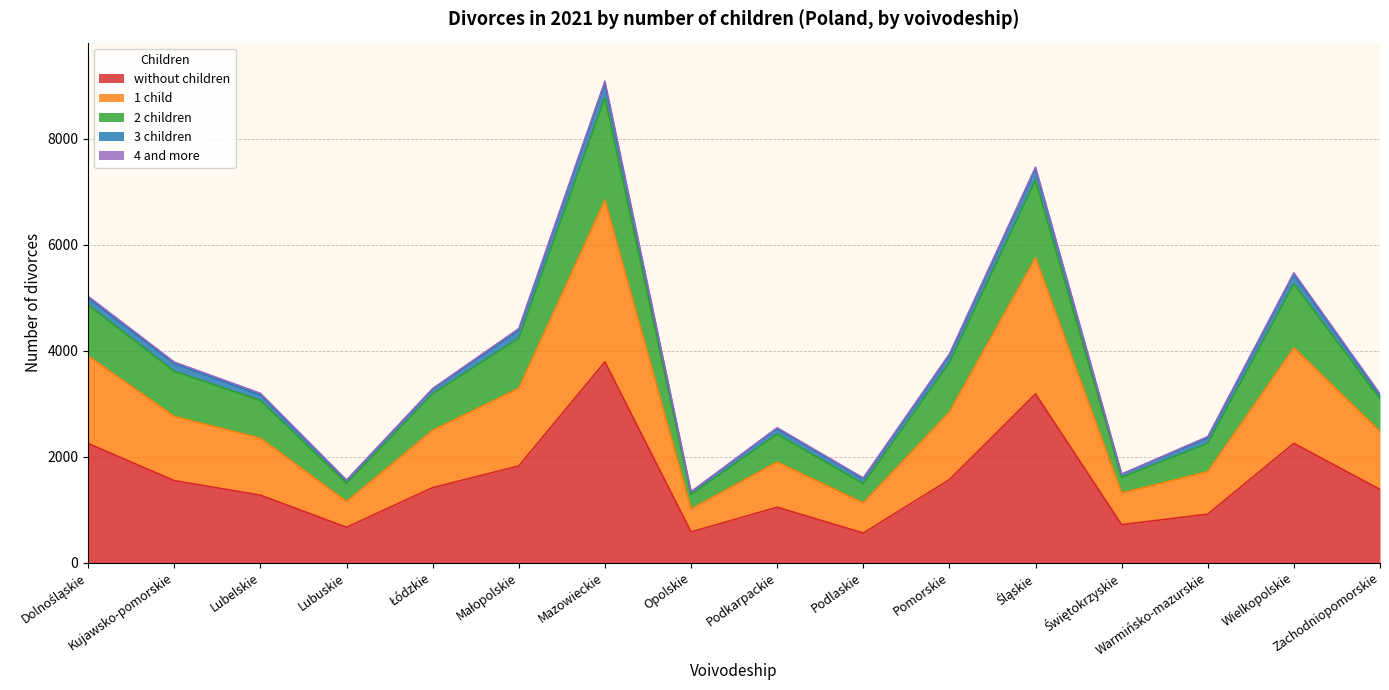

The value of 1 child at Małopolskie is 2174. True or false?

False